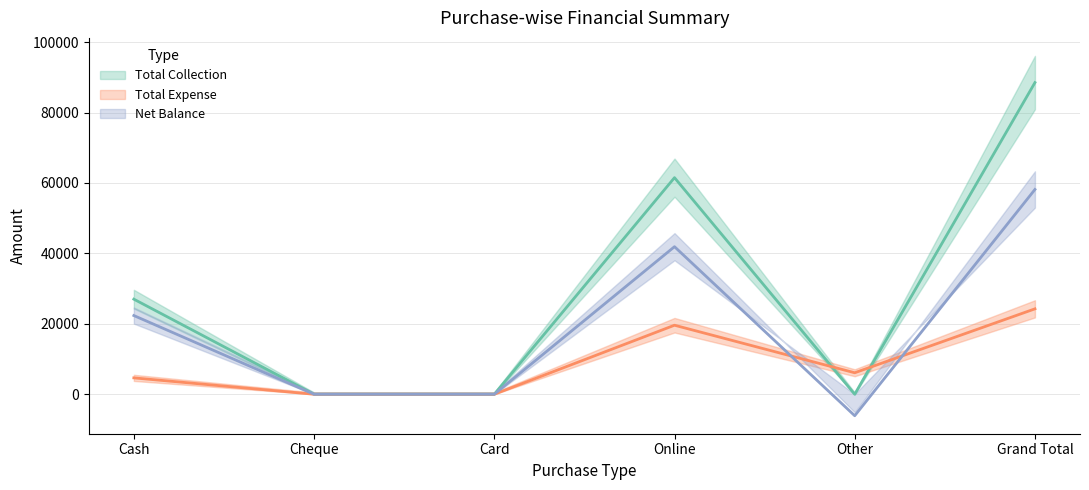

How many lines are shown in the chart?

3